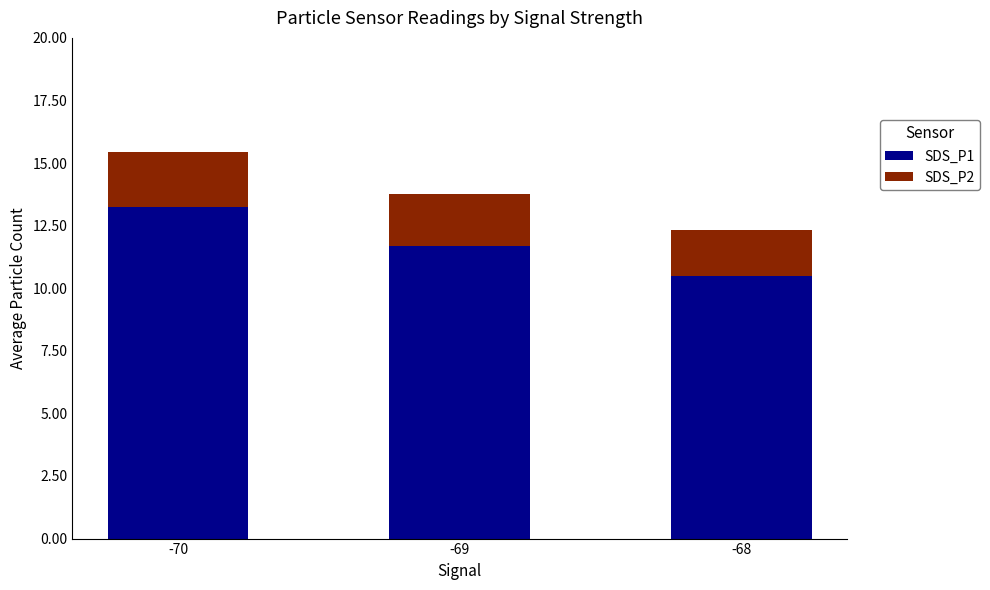

The SDS_P1 series shows 11.7 at -69. True or false?

True